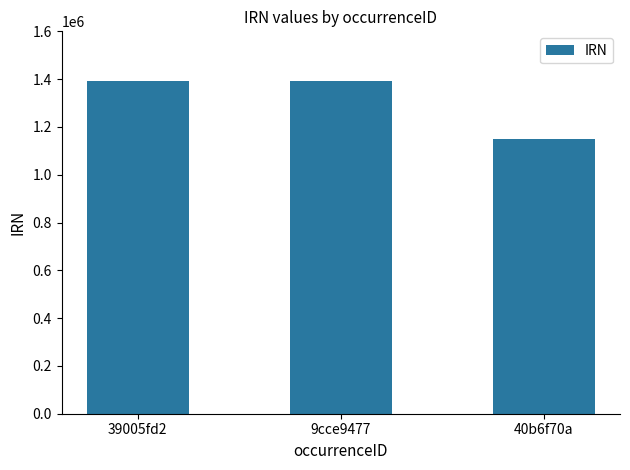

What is the label of the 1st bar from the right?

40b6f70a